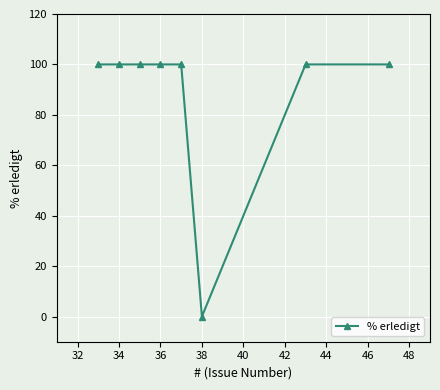

What is the sum of all values?

700